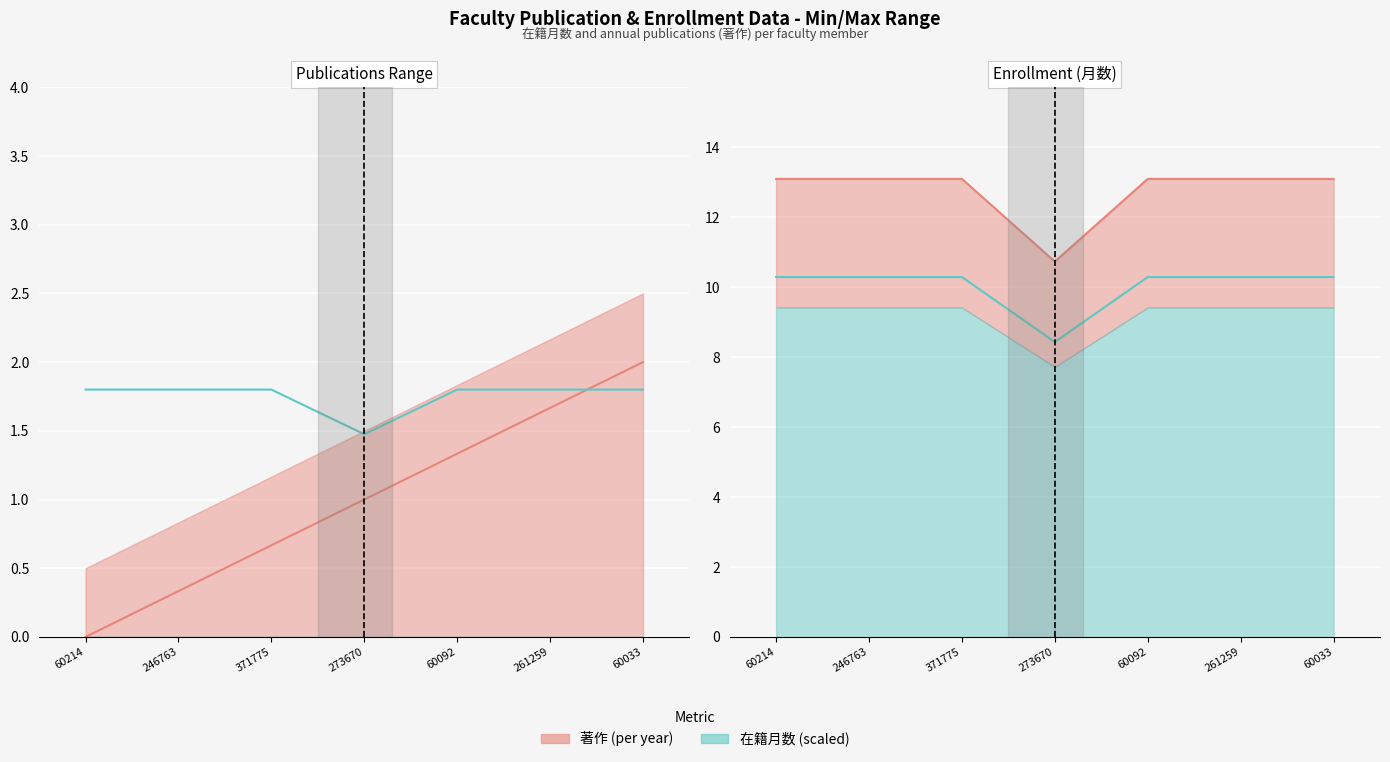

List the labels in order of 著作 line value, largest first.

60214, 246763, 371775, 60092, 261259, 60033, 273670